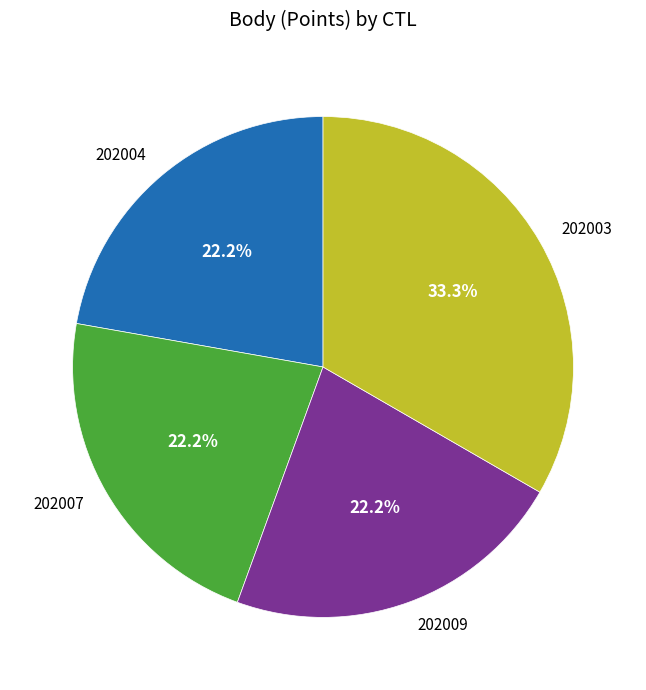

Which slice is the largest?

202003